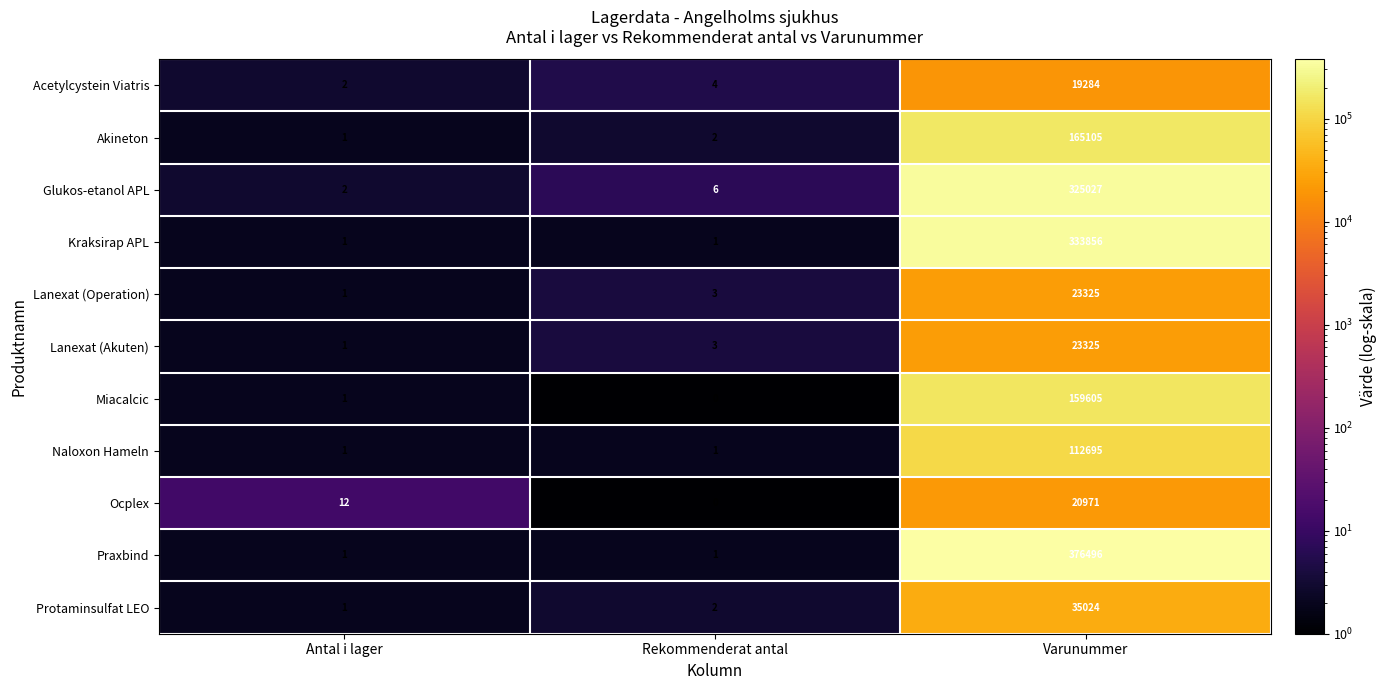

Which label corresponds to the largest value in the chart?

Varunummer